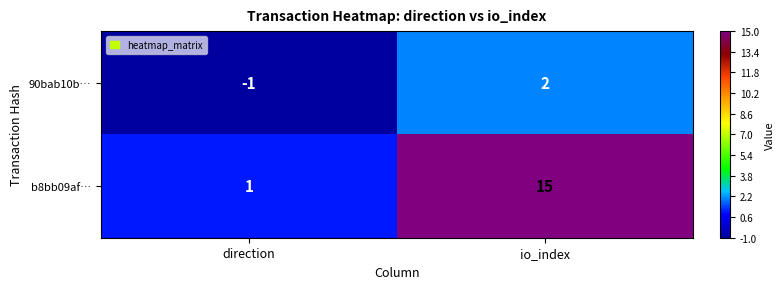

How many series are shown in this chart?

2